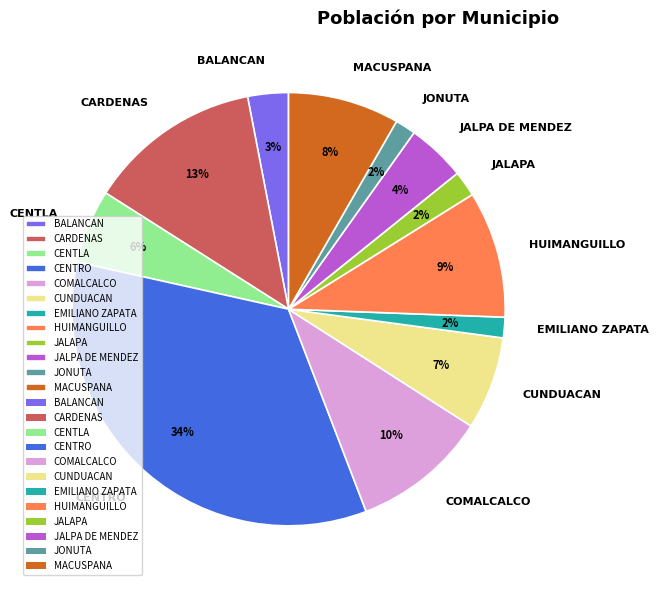

What percentage is the COMALCALCO slice, to the nearest percent?

10%